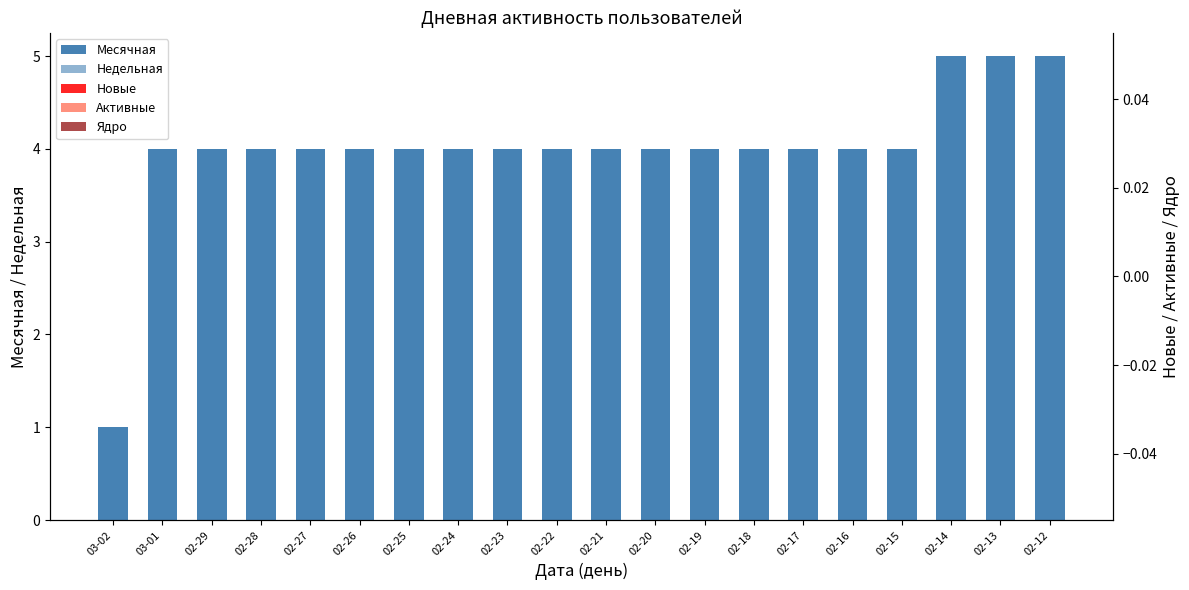

Is it true that Ядро equals 0 at 02-24?

True